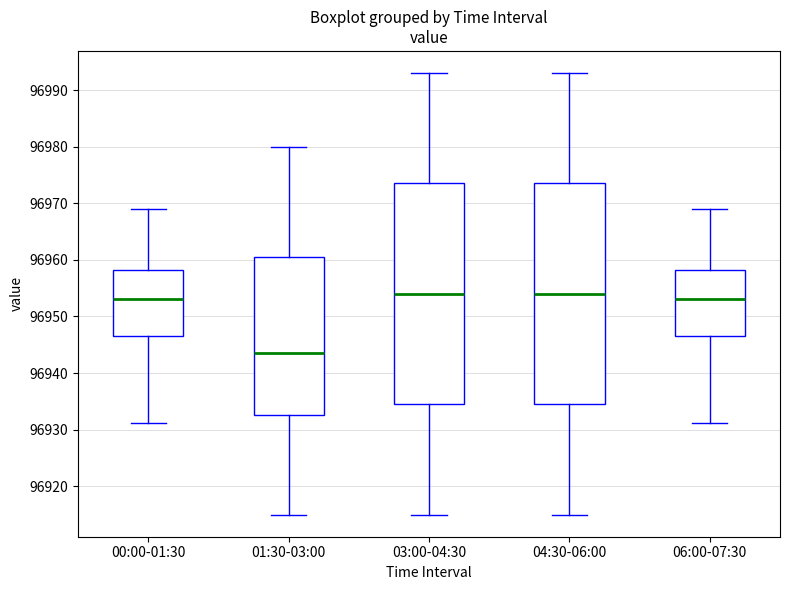

Reading left to right, read every box against the y-axis: the position of its median line, the range the box covers, and the ends of its whiskers. The values are not printed on the chart, so give them approximately, as read against the axis.

00:00-01:30: median 96953, box 96946 to 96958, whiskers 96931 to 96969
01:30-03:00: median 96944, box 96933 to 96961, whiskers 96915 to 96980
03:00-04:30: median 96954, box 96935 to 96974, whiskers 96915 to 96993
04:30-06:00: median 96954, box 96935 to 96974, whiskers 96915 to 96993
06:00-07:30: median 96953, box 96946 to 96958, whiskers 96931 to 96969